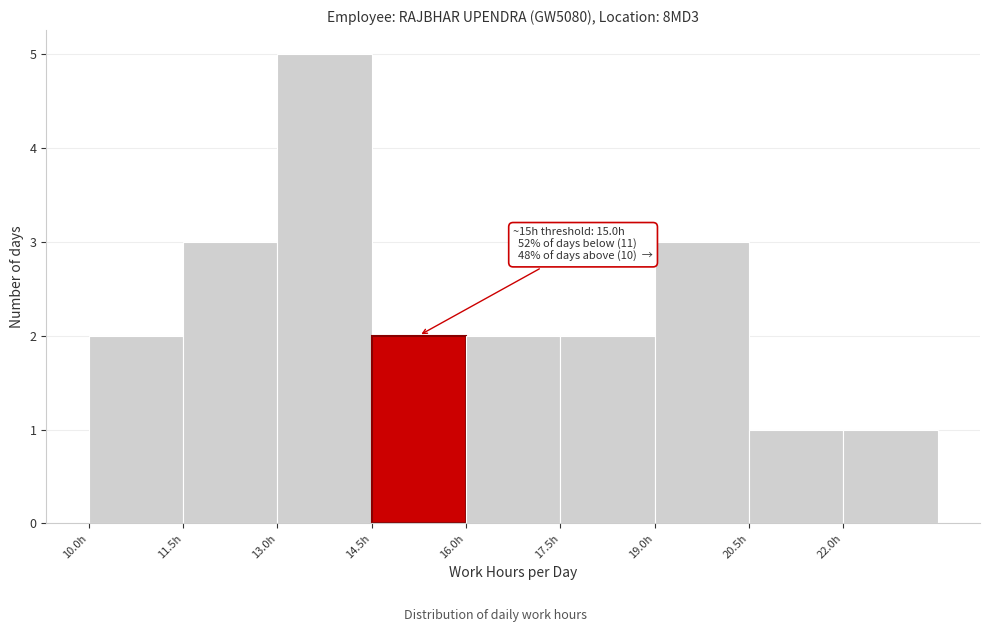

Over which range of the x-axis is the bar tallest?

13.0 to 14.5